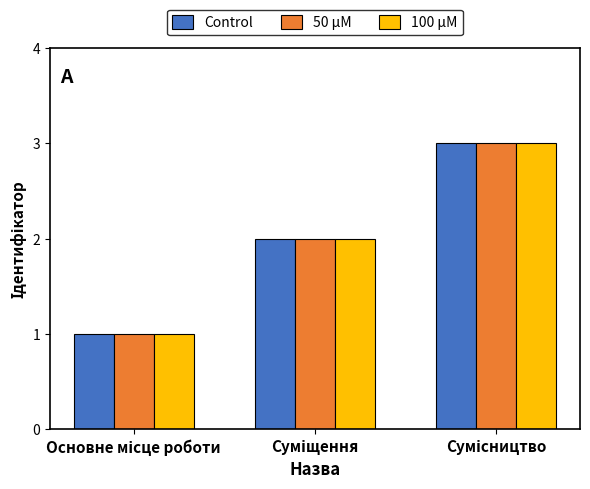

What are all the series names shown in the legend?

Control, 50 μM, 100 μM